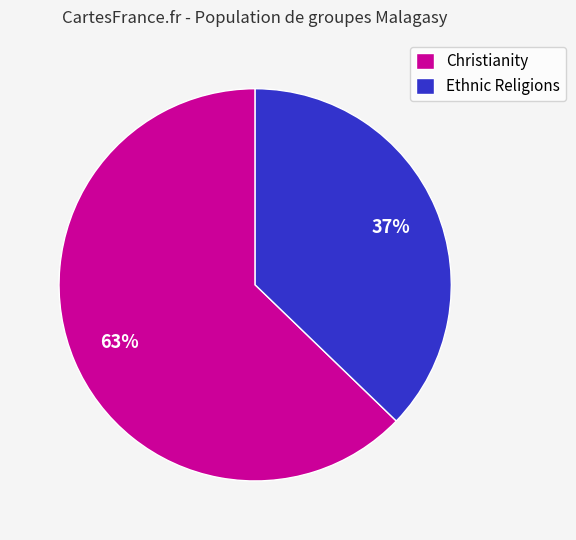

Which has a higher value, Ethnic Religions or Christianity?

Christianity